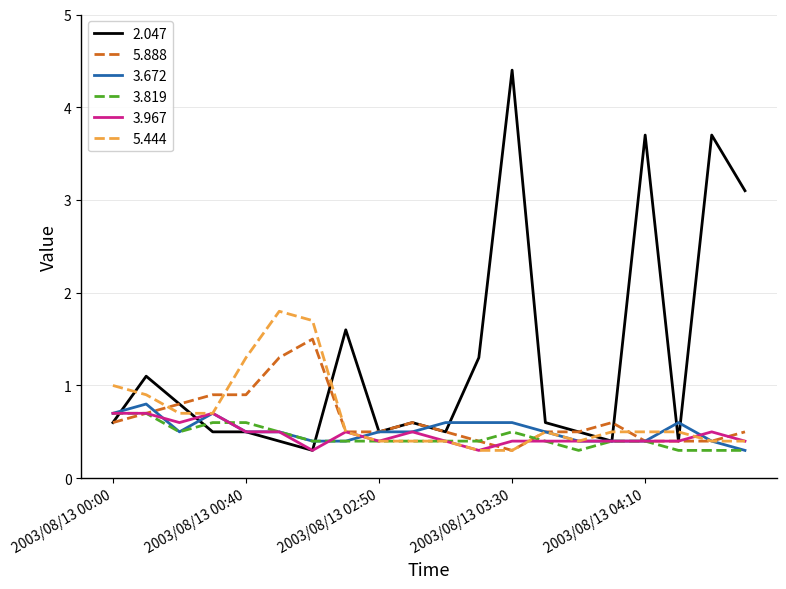

What is the maximum value for 2.047?

4.4